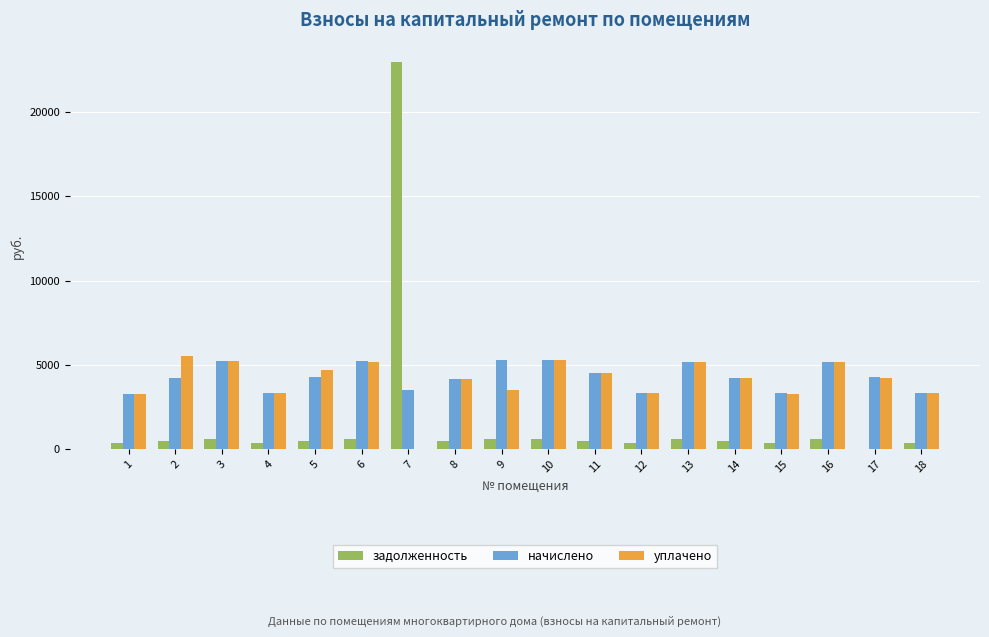

What is the spread (max minus min) of values at 17?

4252.3